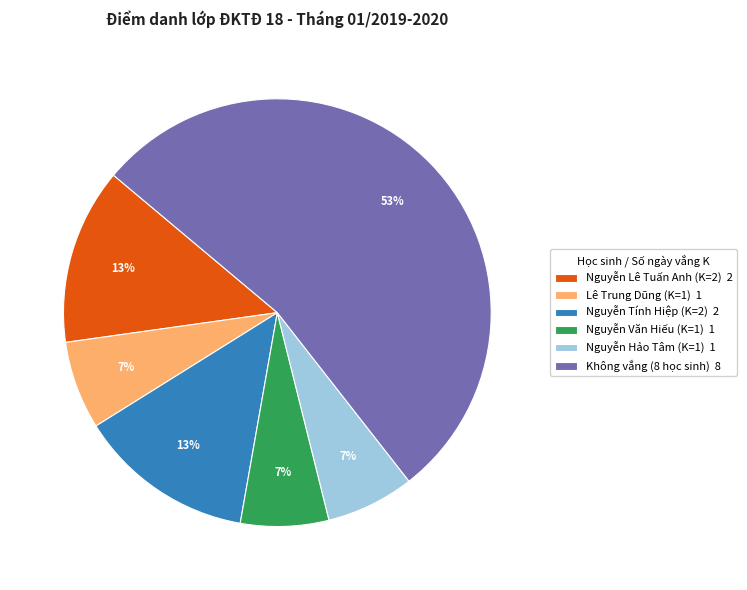

Does any single category account for the majority?

Yes